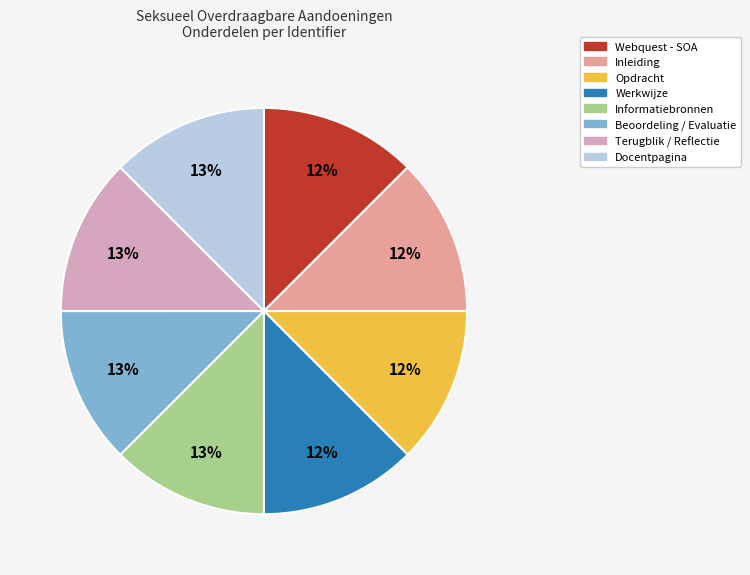

How many segments does this pie chart have?

8